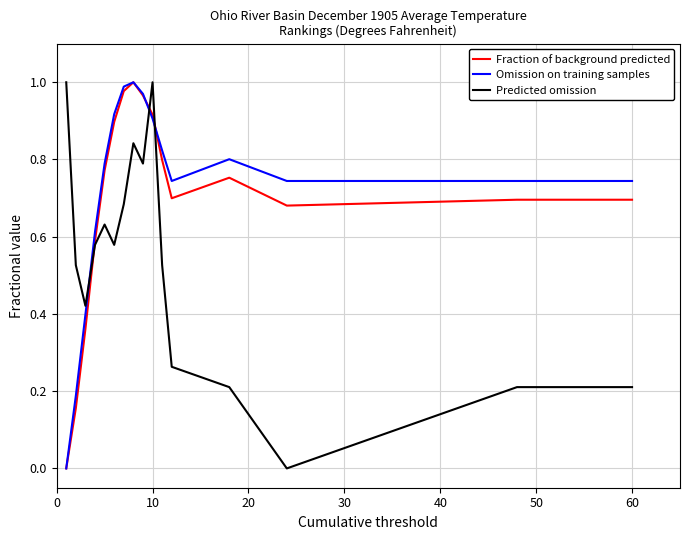

How many intersections are there between Omission on training samples and Predicted omission?

3